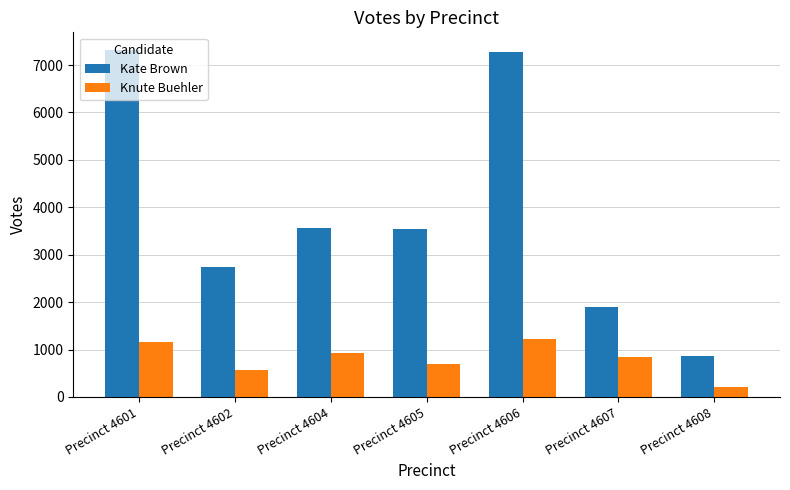

What is the difference between the maximum and minimum values in the Kate Brown series?

6452